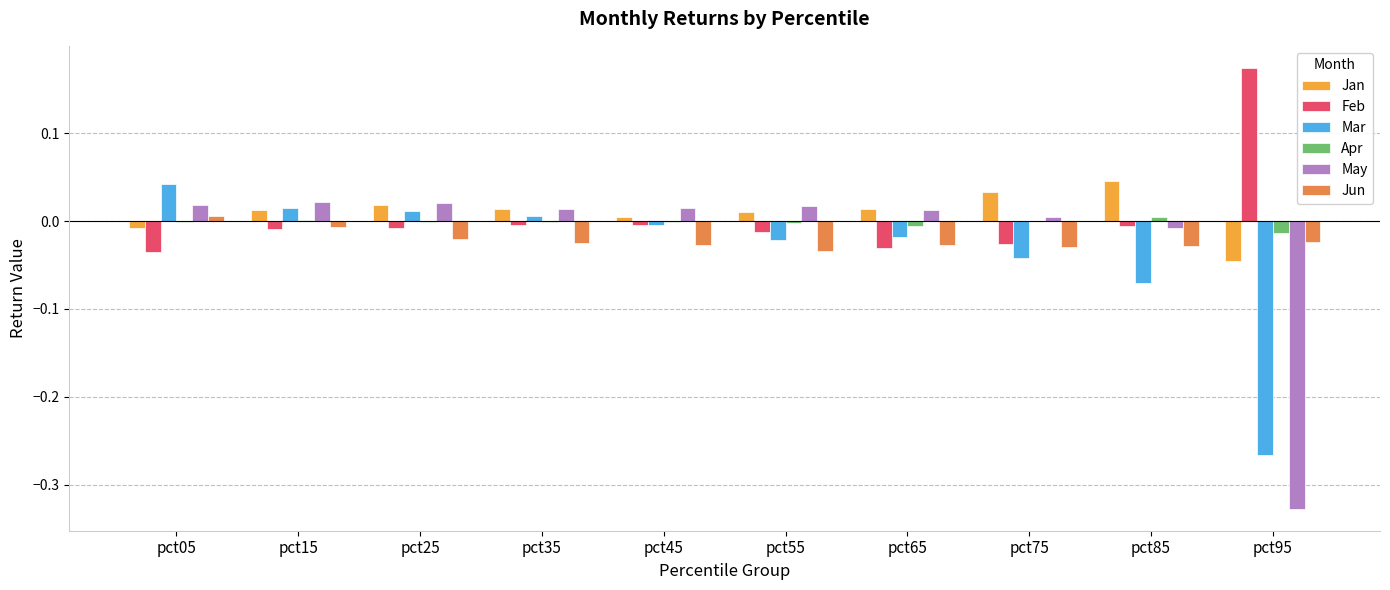

At how many categories does at least one series exceed 0?

10